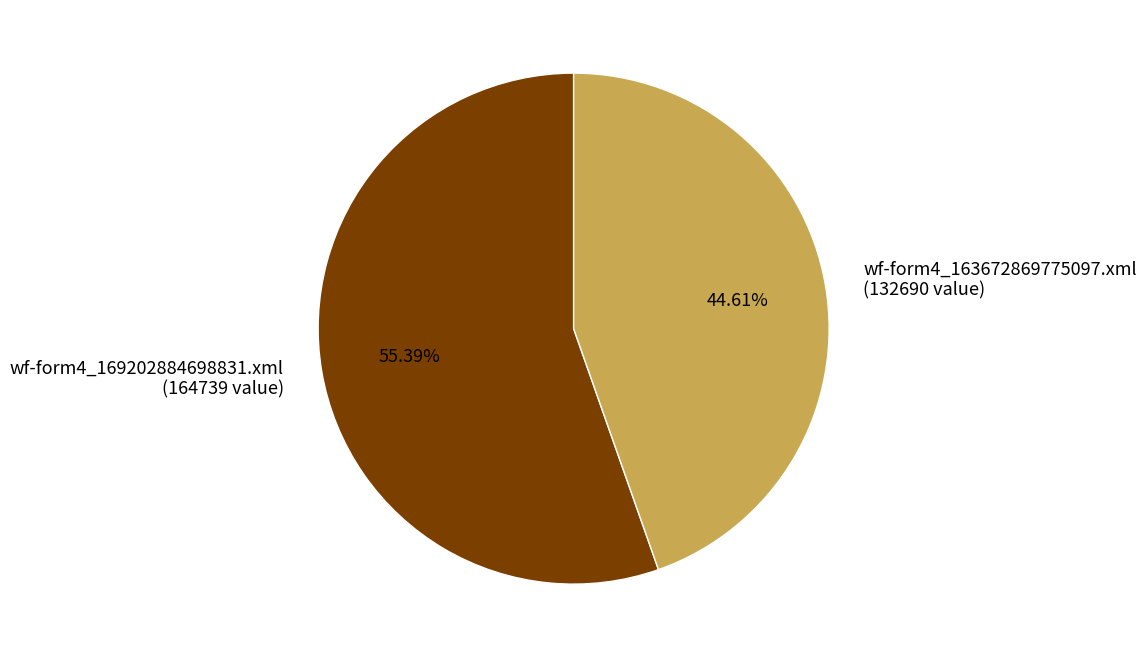

How many segments does this pie chart have?

2